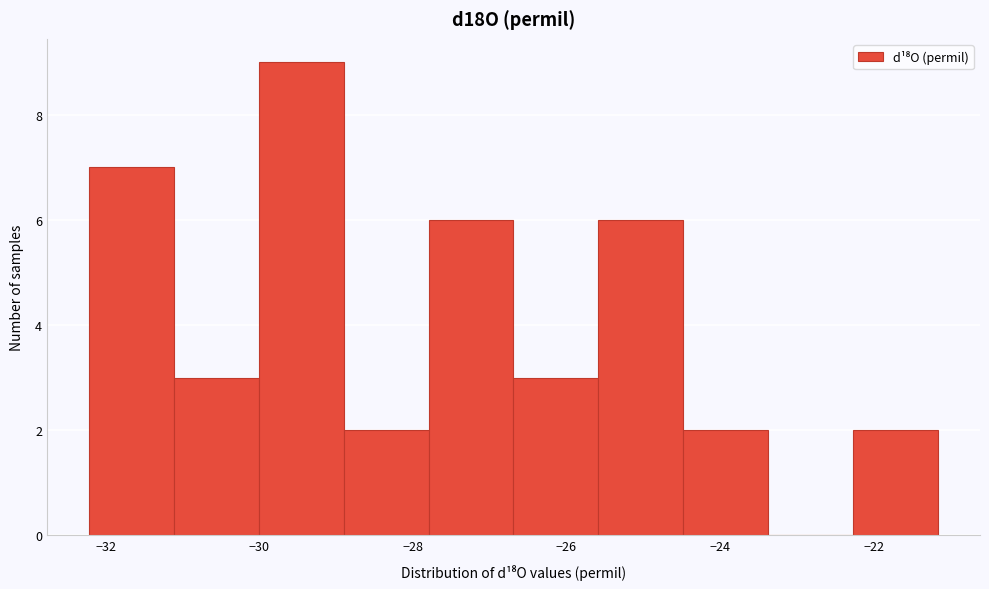

Over which range of the x-axis is the bar tallest?

-30.0 to -28.8